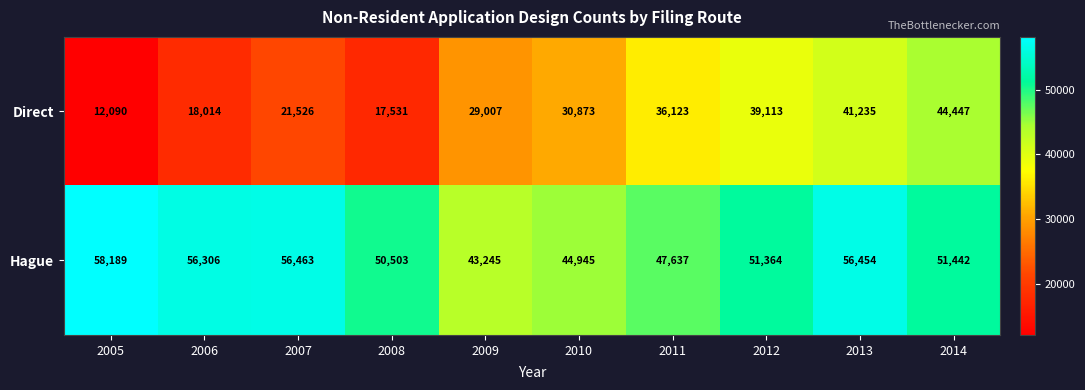

How many series are shown in this chart?

2